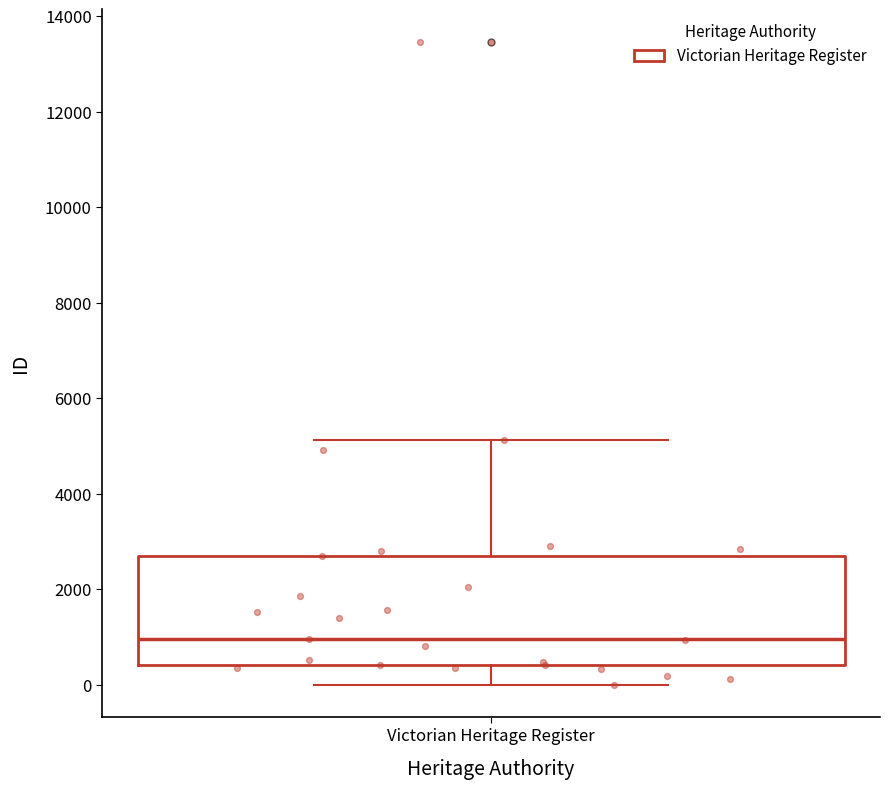

Read this box plot against the y-axis: the position of the median line, the range covered by the box, and the ends of both whiskers. The values are not printed on the chart, so give them approximately, as read against the axis.

median 1000, box 400 to 2600, whiskers 0 to 5200